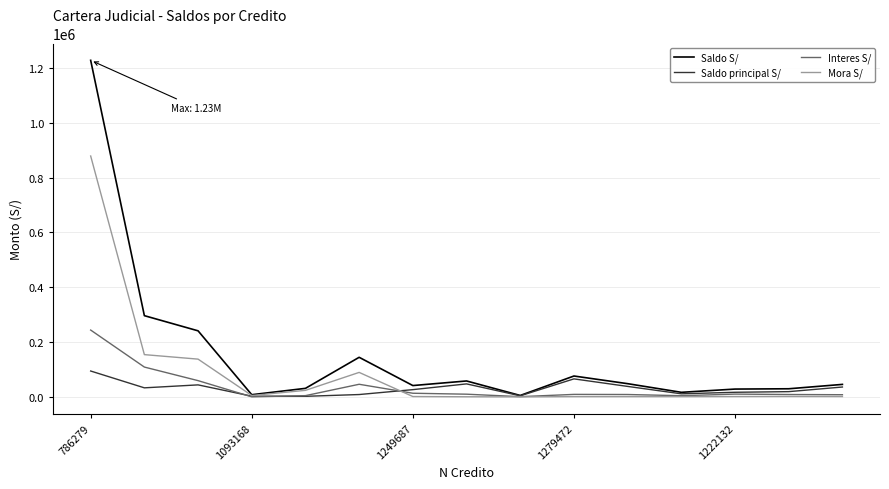

Which series has the largest total across all categories?

Saldo S/